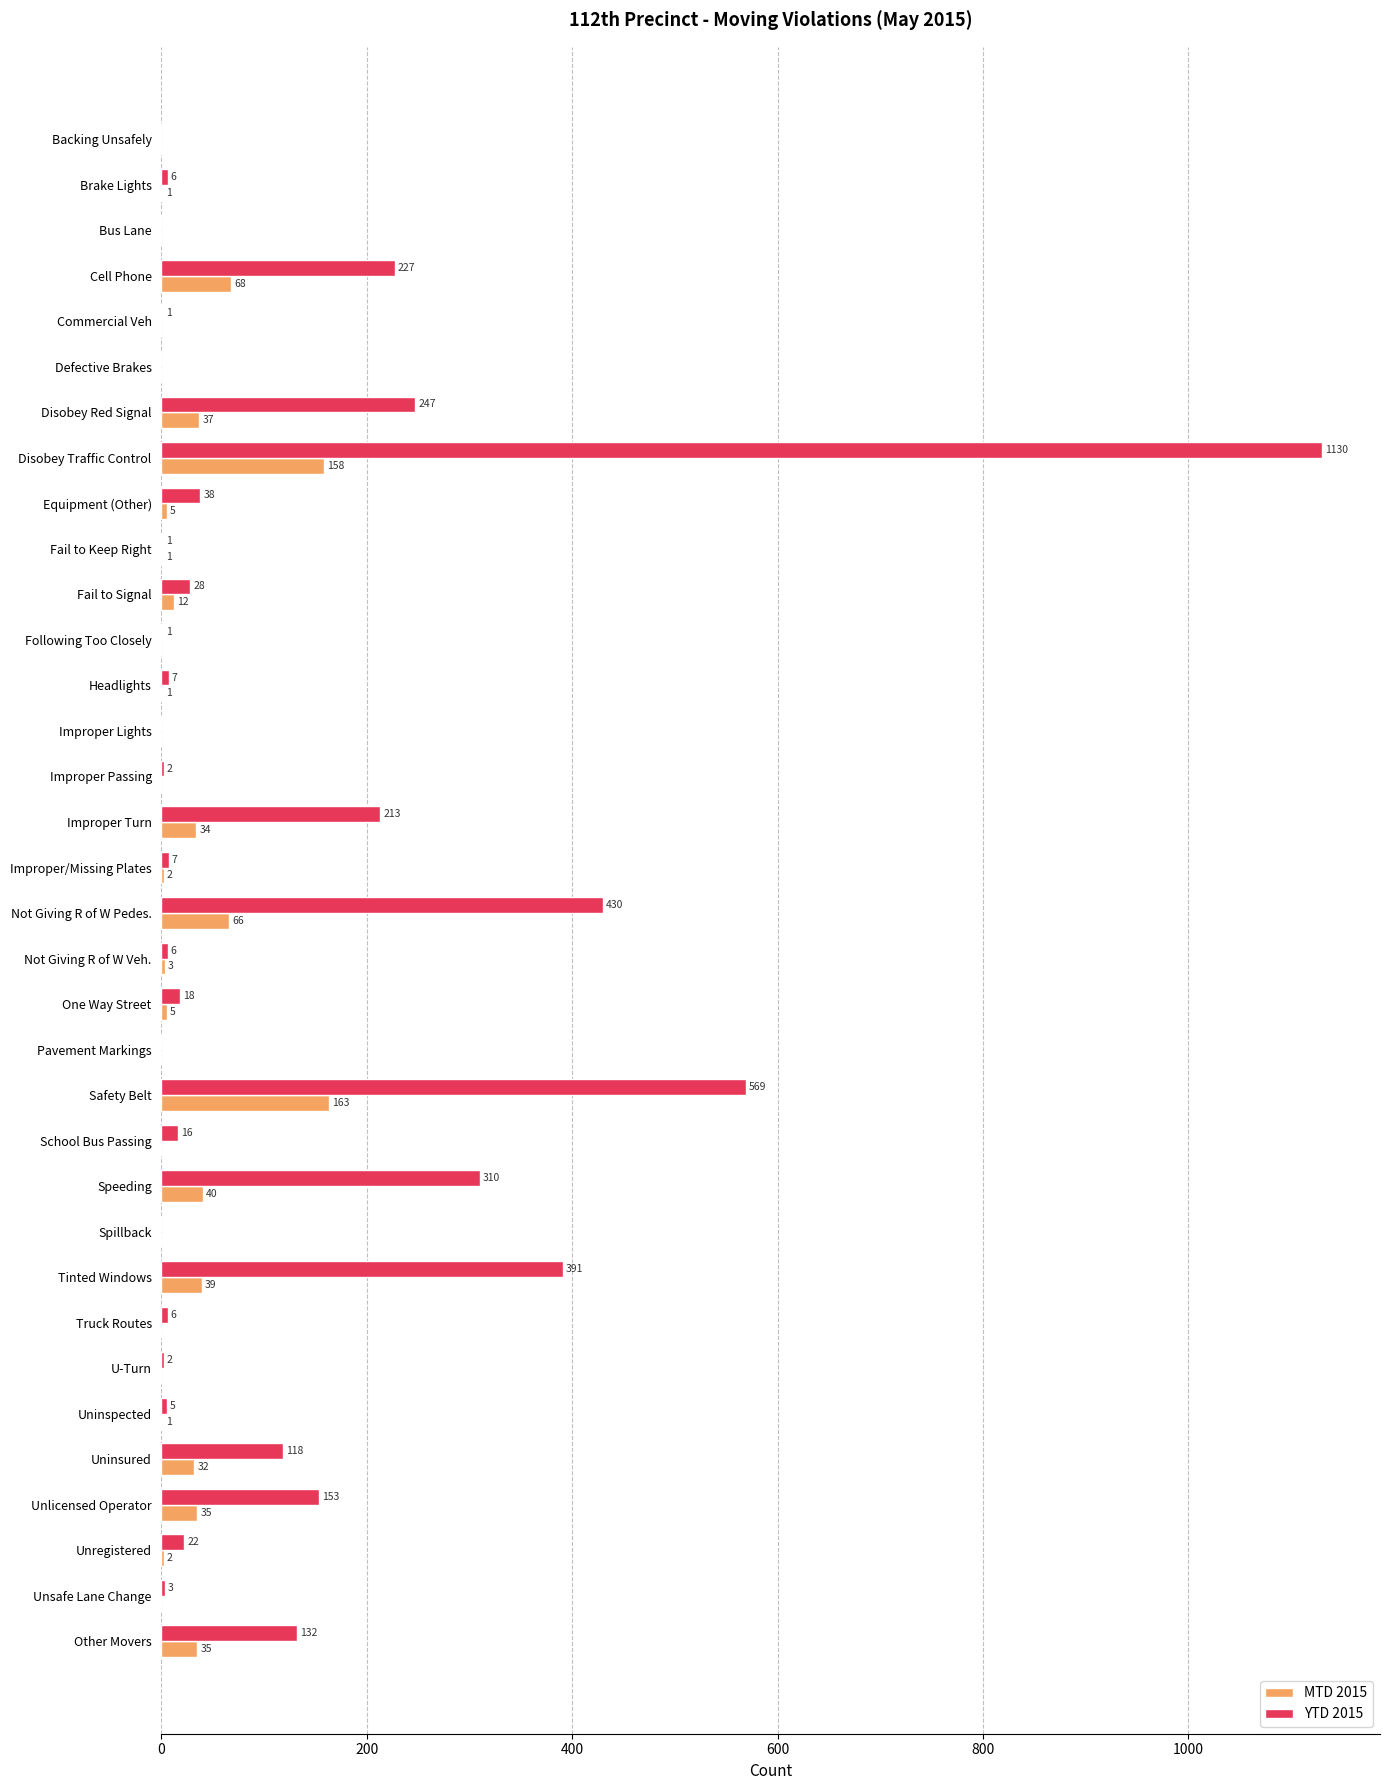

Between Brake Lights and Unregistered, which series saw the biggest shift?

YTD 2015